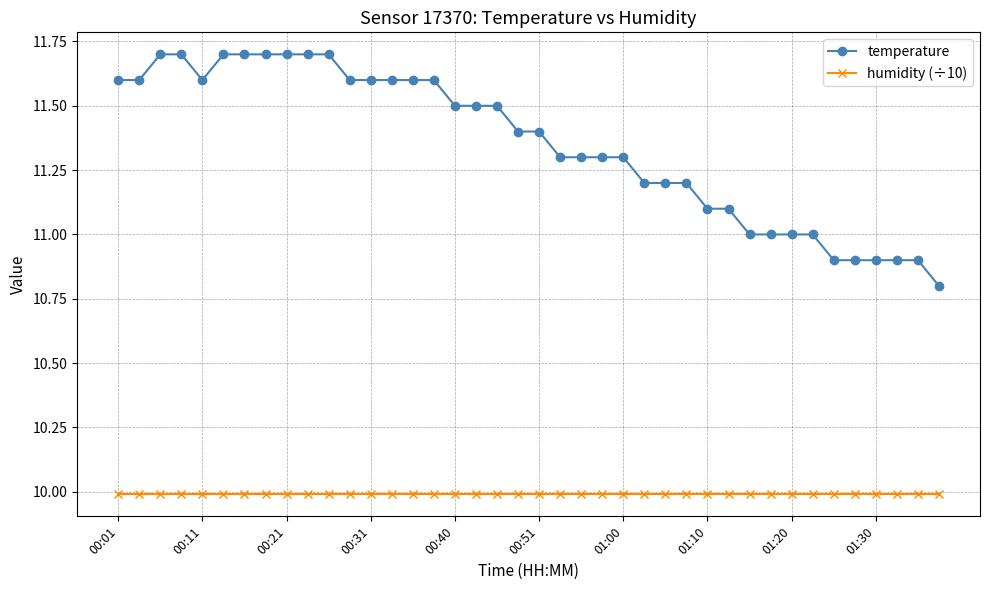

Which series has the widest spread of values?

temperature